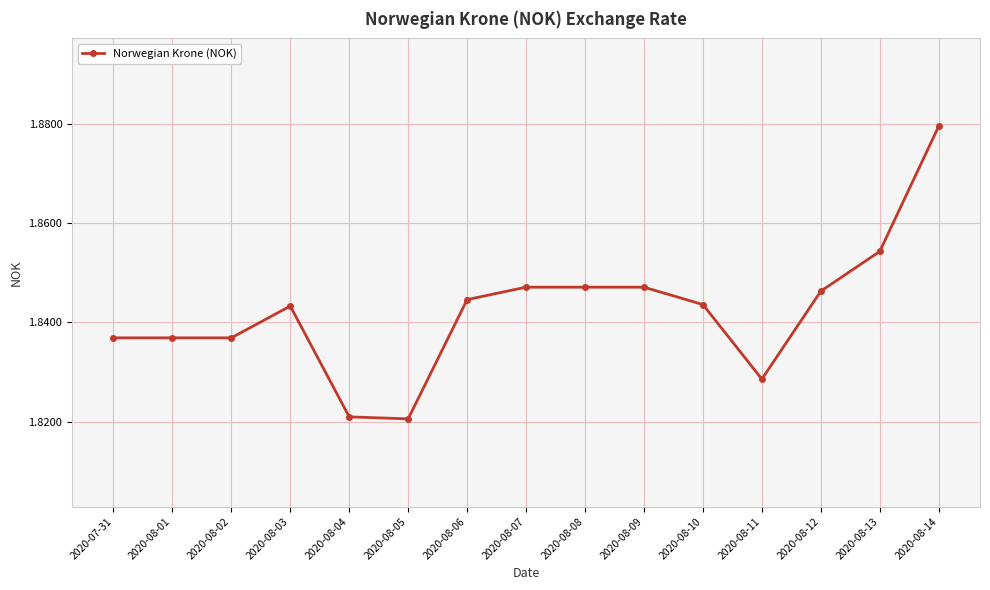

What is the ratio of the value at 2020-08-11 to the value at 2020-08-14?

1.0